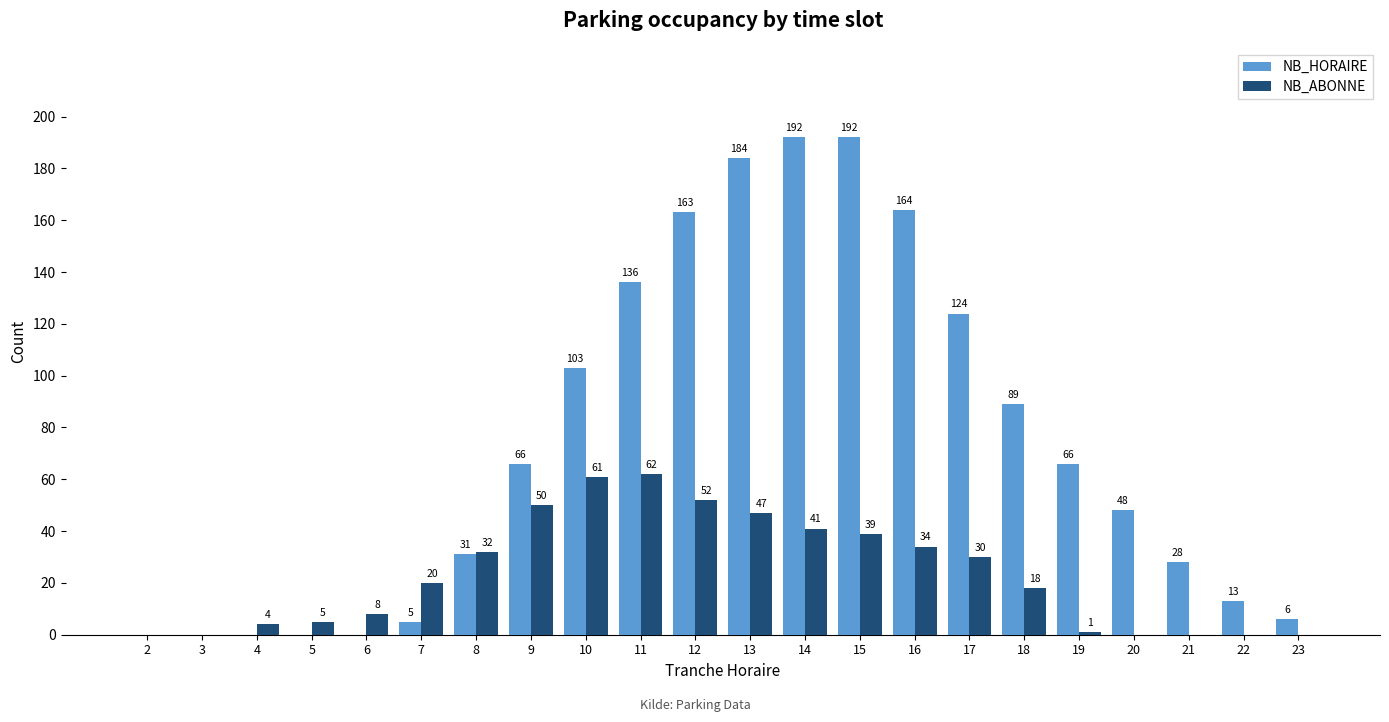

The NB_HORAIRE series shows 4 at 22. True or false?

False